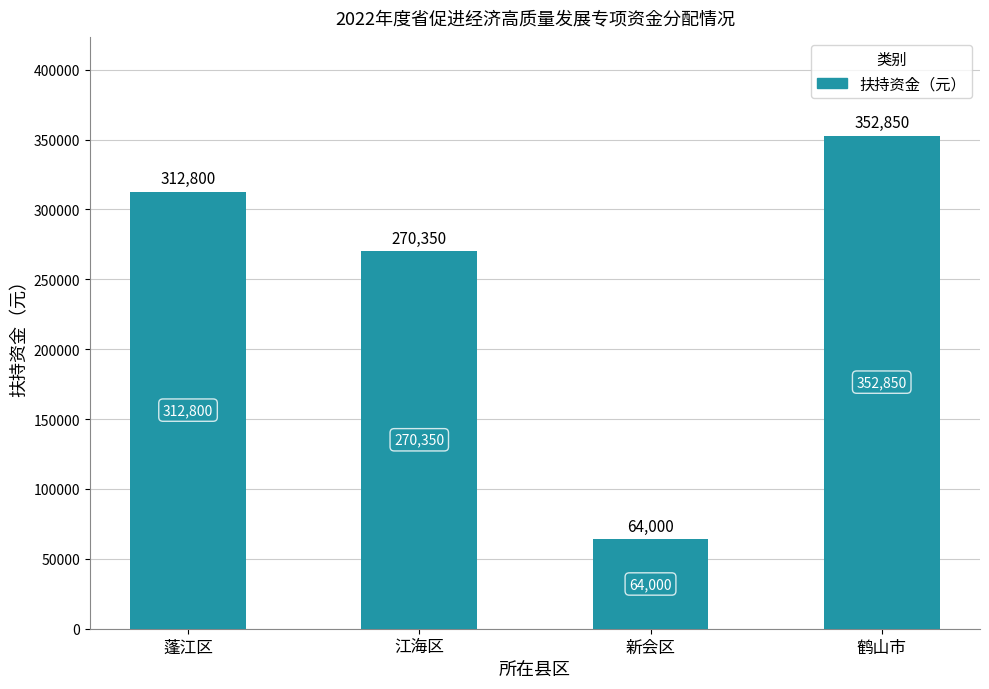

What is the label of the 3rd bar from the left?

新会区